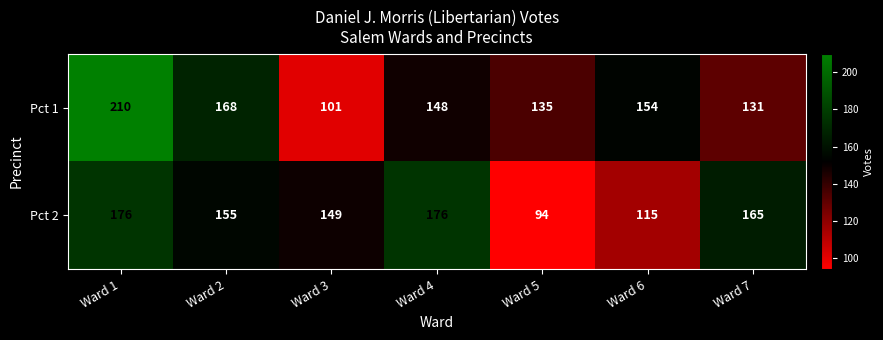

What is the approximate value of Pct 2 at Ward 6?

115